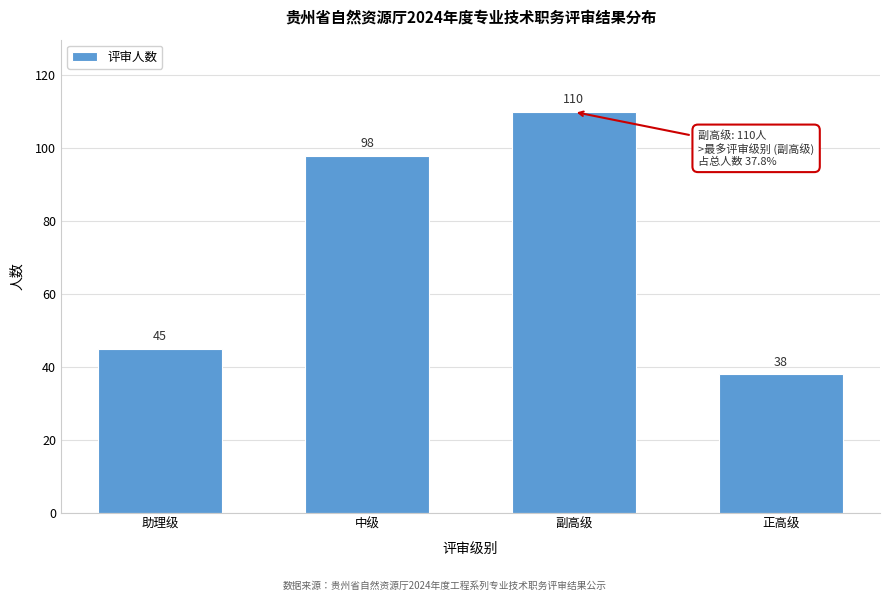

Reading left to right, transcribe all the data shown in this chart.

45	98	110	38